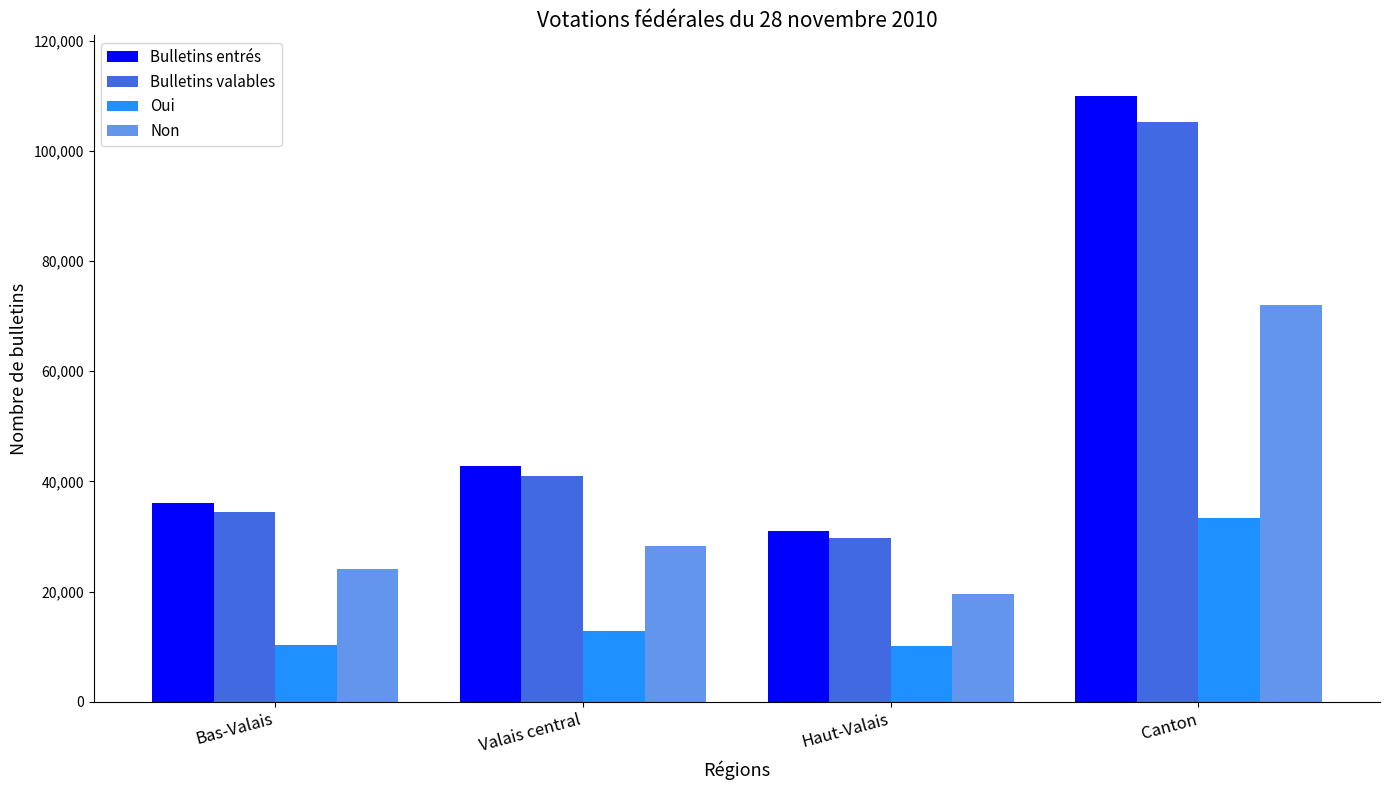

What is the smallest value displayed?

10172